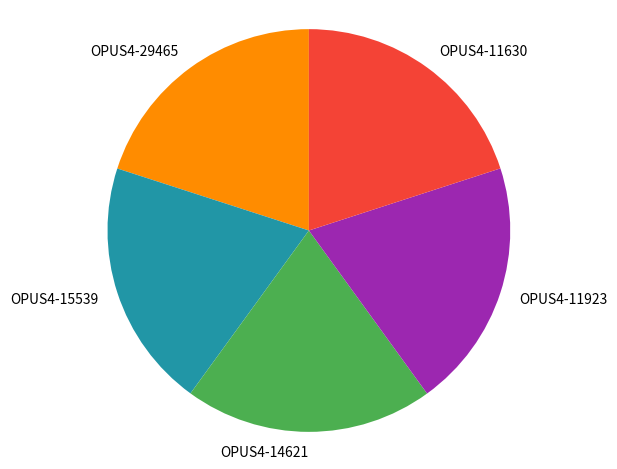

Is OPUS4-11923 the majority of the pie?

No